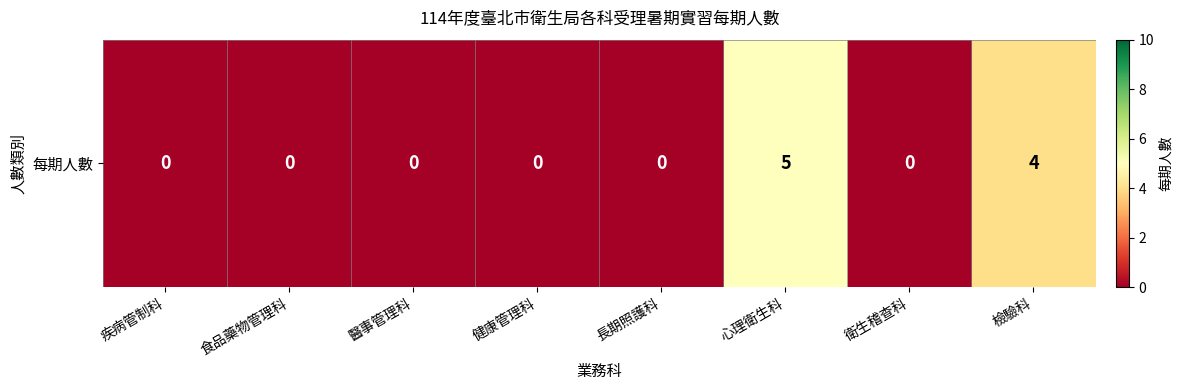

How many values are above zero?

2